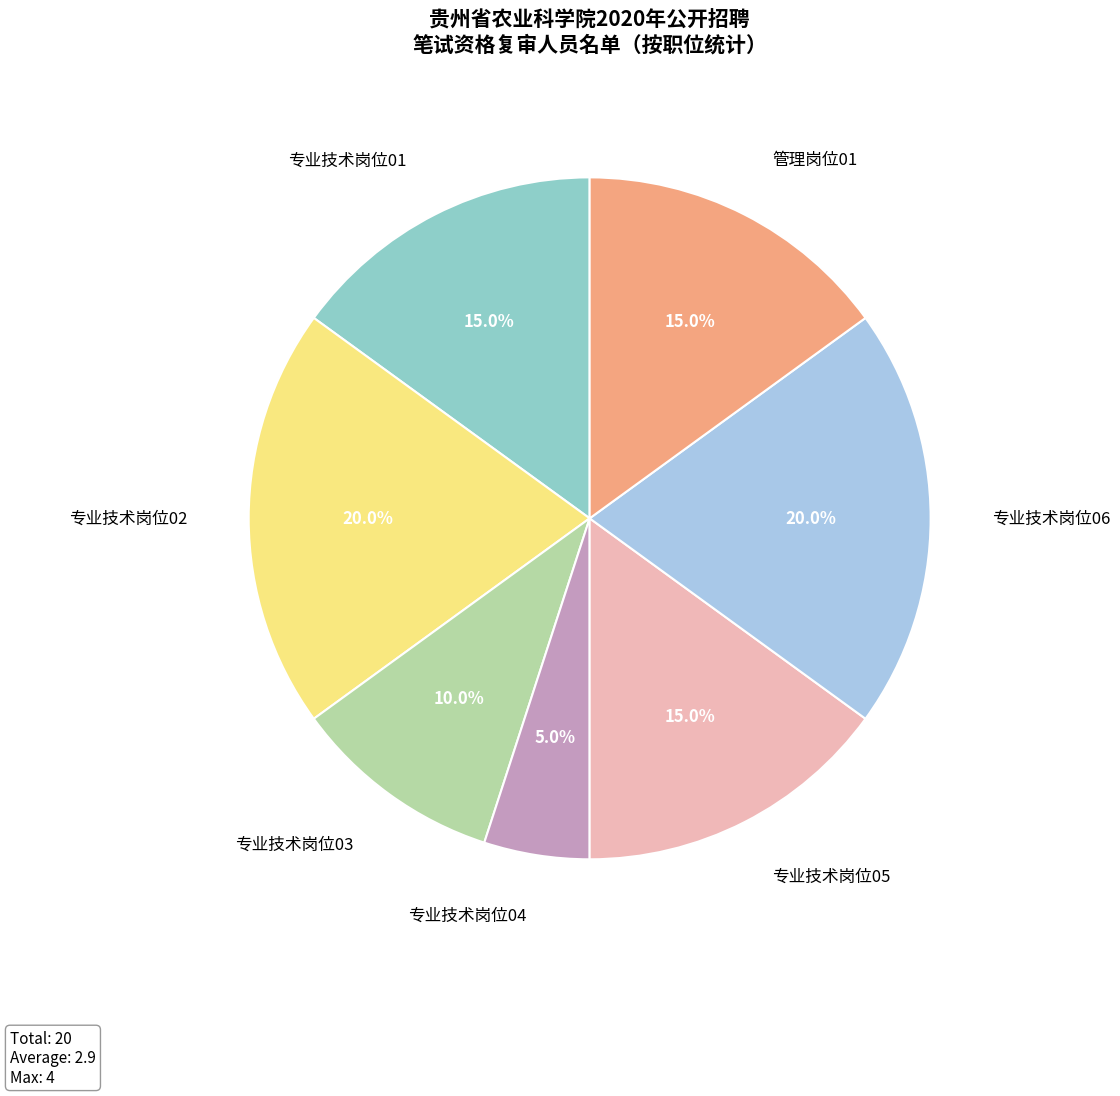

Is there any slice that represents more than half of the pie?

No